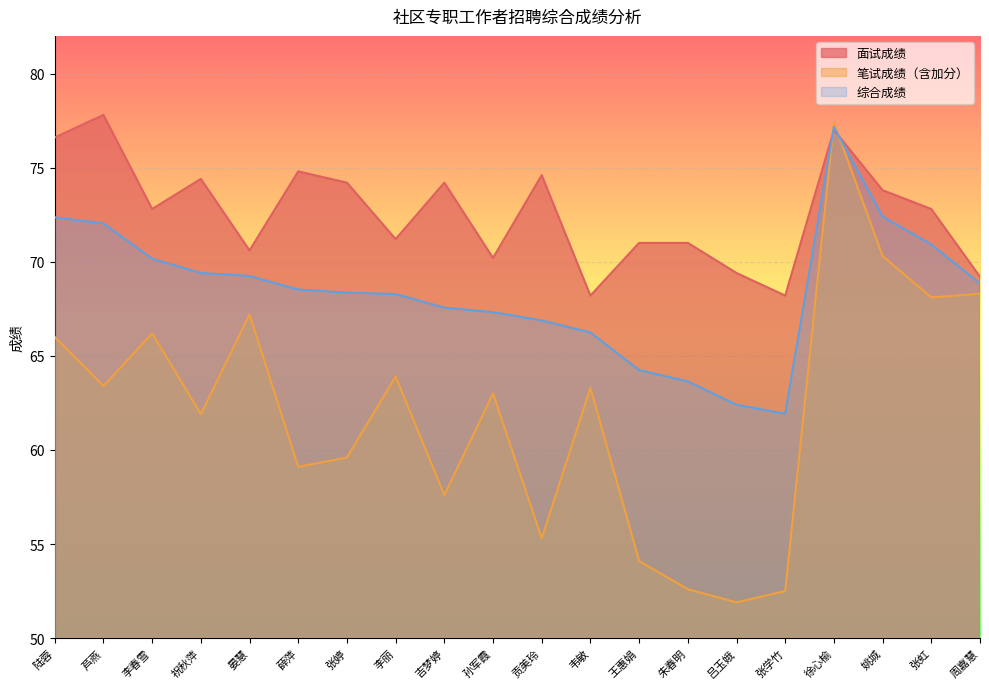

What is the value of the 面试成绩 point at the 17th from the left?

77.0